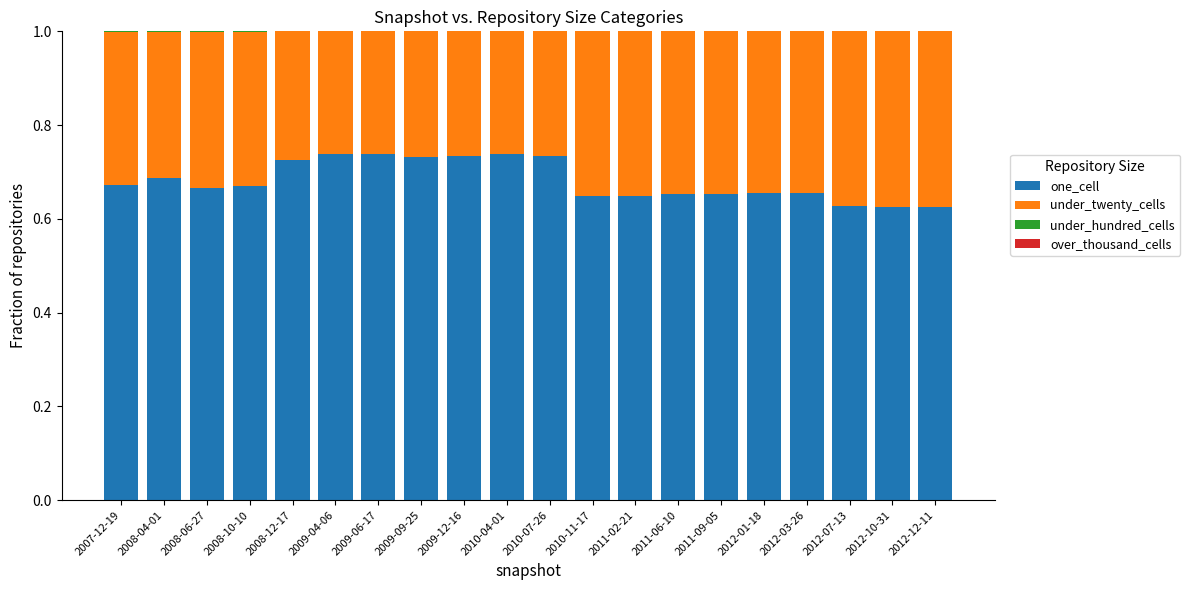

What is the total value across all series at 2011-02-21?

1.0